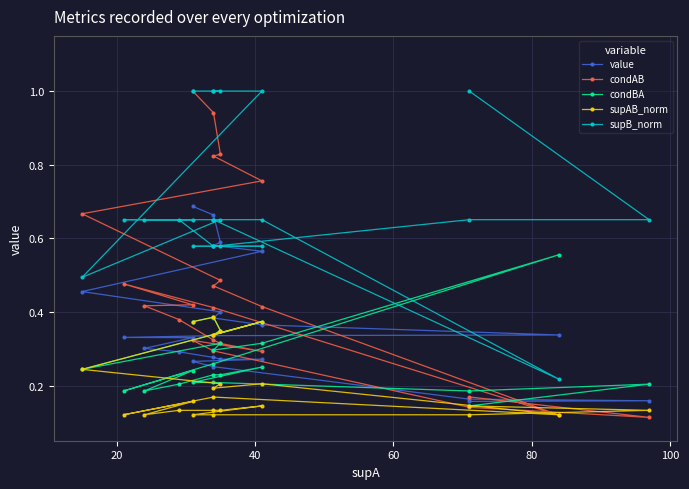

True or false: condBA has more than 0 interior local peaks.

True